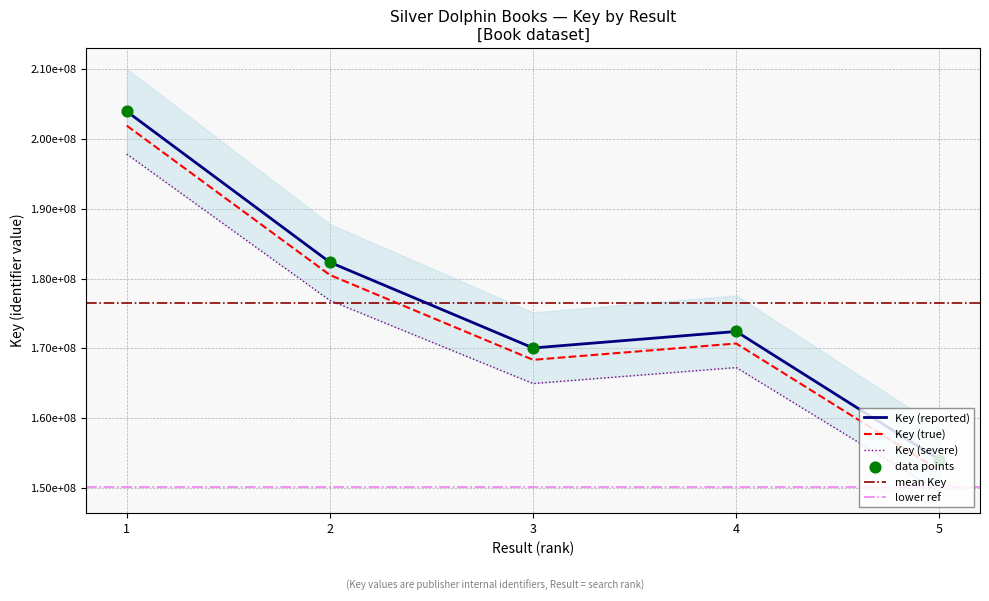

Between 1 and 4, which is larger?

1